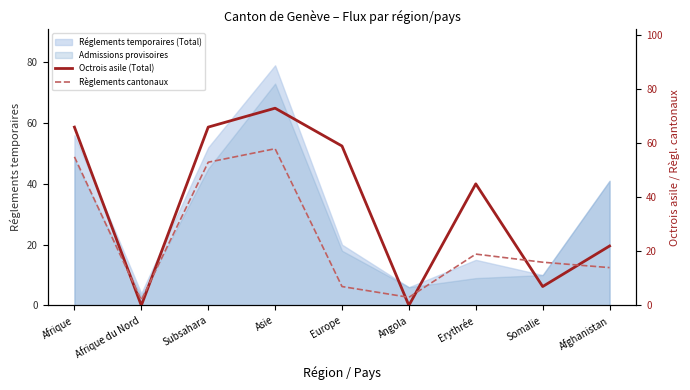

In Règlements cantonaux, how many points are higher than both neighbors (excluding endpoints)?

2